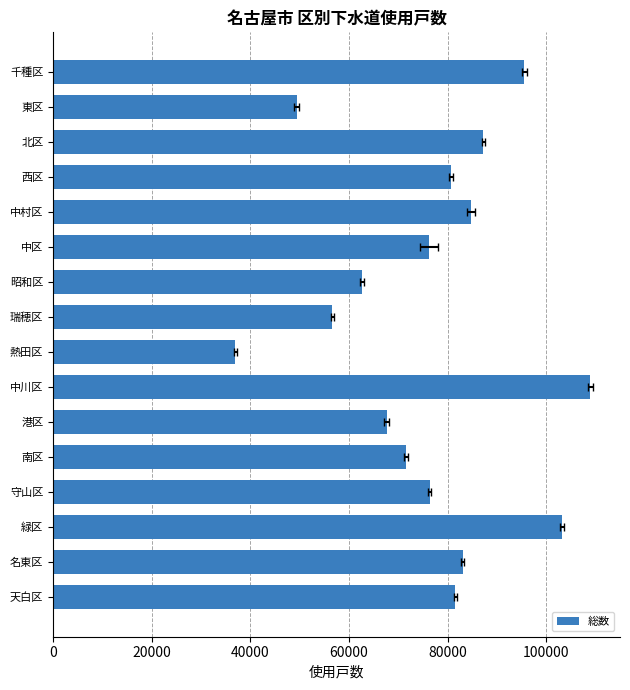

The value at 守山区 is 76352. True or false?

True